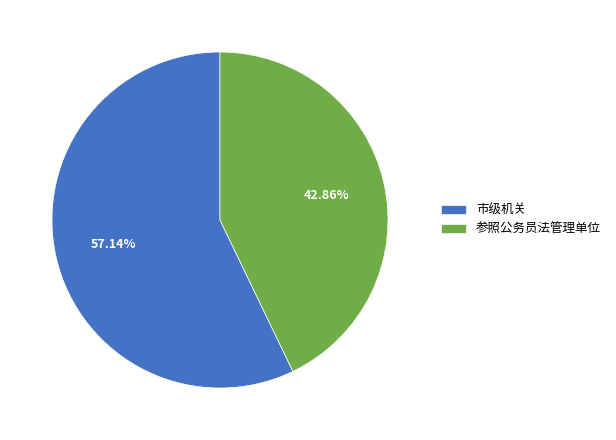

How many segments does this pie chart have?

2